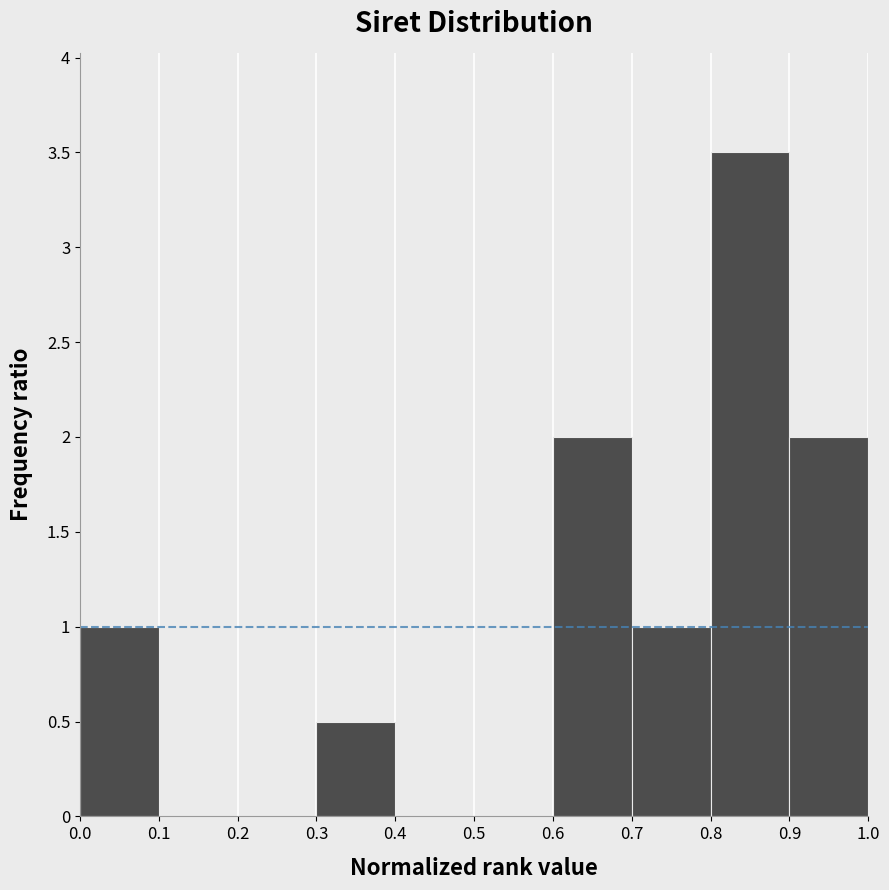

Over which range of the x-axis is the bar tallest?

0.8 to 0.9